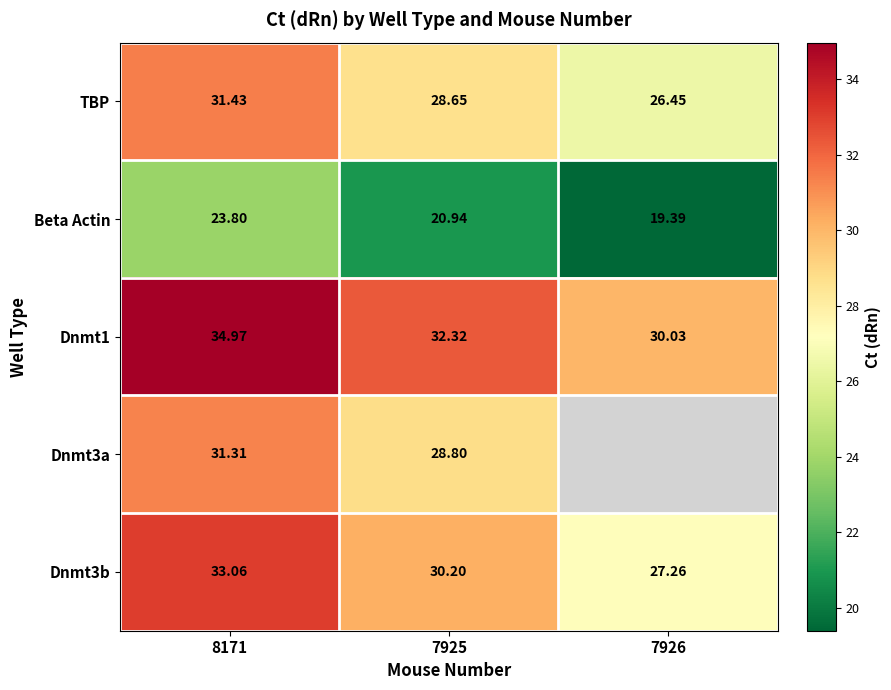

At which label does Dnmt3b reach its minimum?

7926